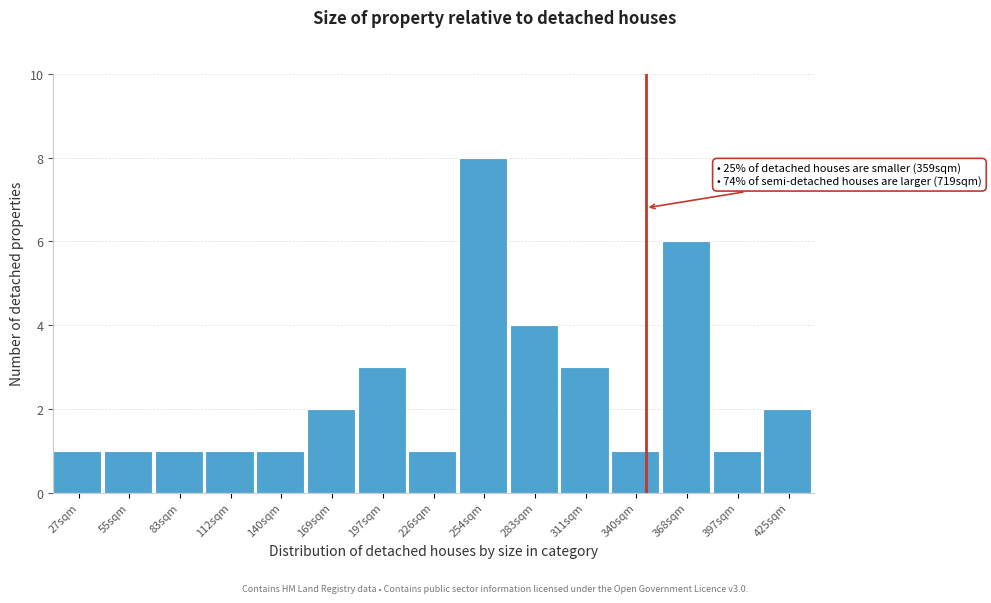

Reading left to right, extract all data points from this chart.

1	1	1	1	1	2	3	1	8	4	3	1	6	1	2